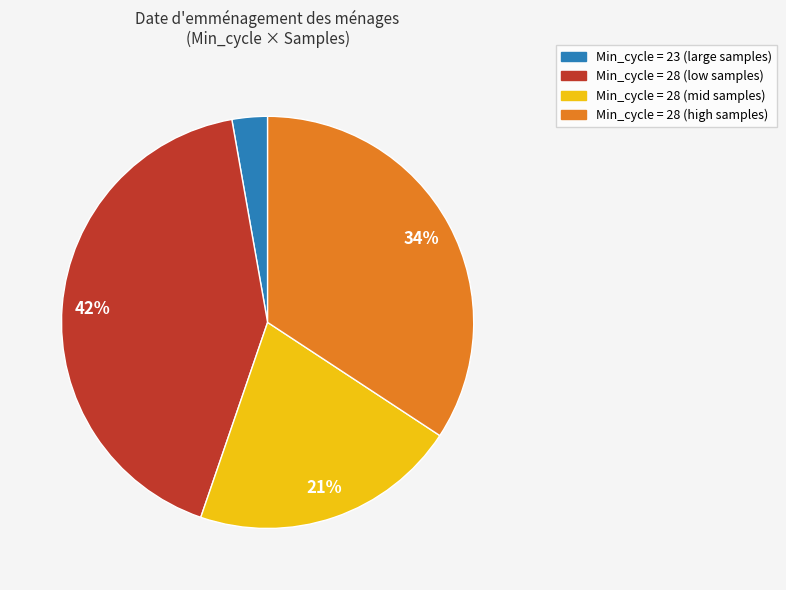

To the nearest percent, what is the average slice percentage?

25%